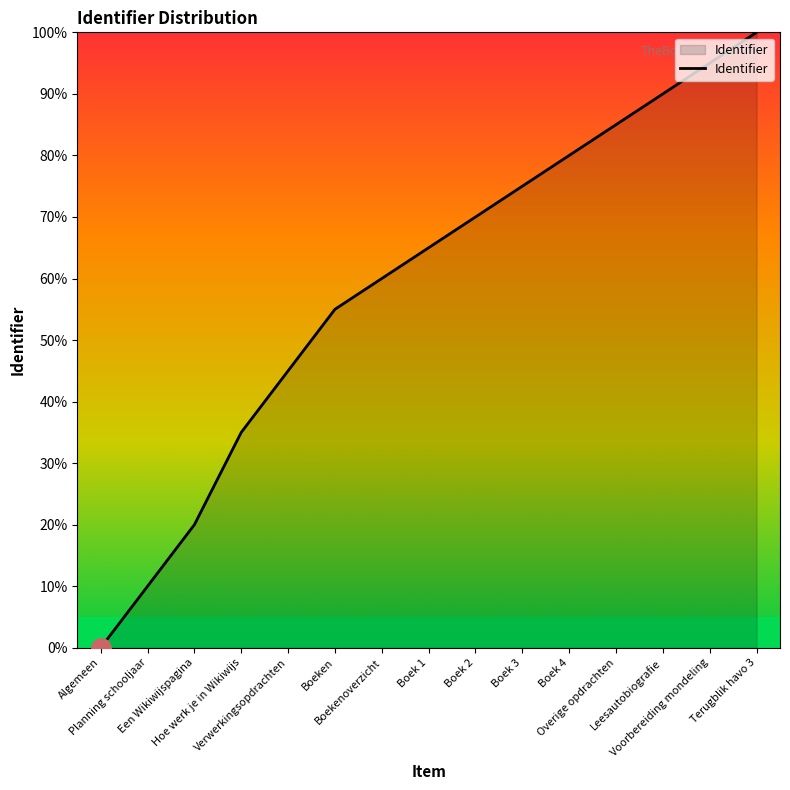

Which category has the highest value across all series?

Terugblik havo 3